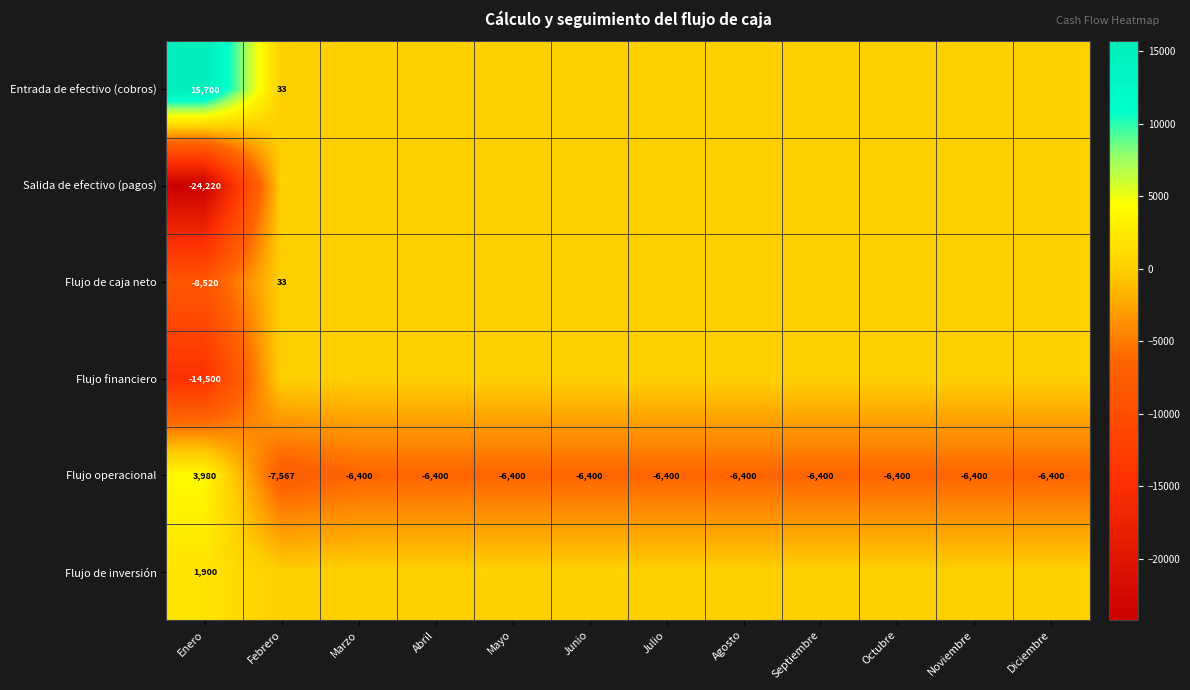

How many values in Flujo operacional are above zero?

1